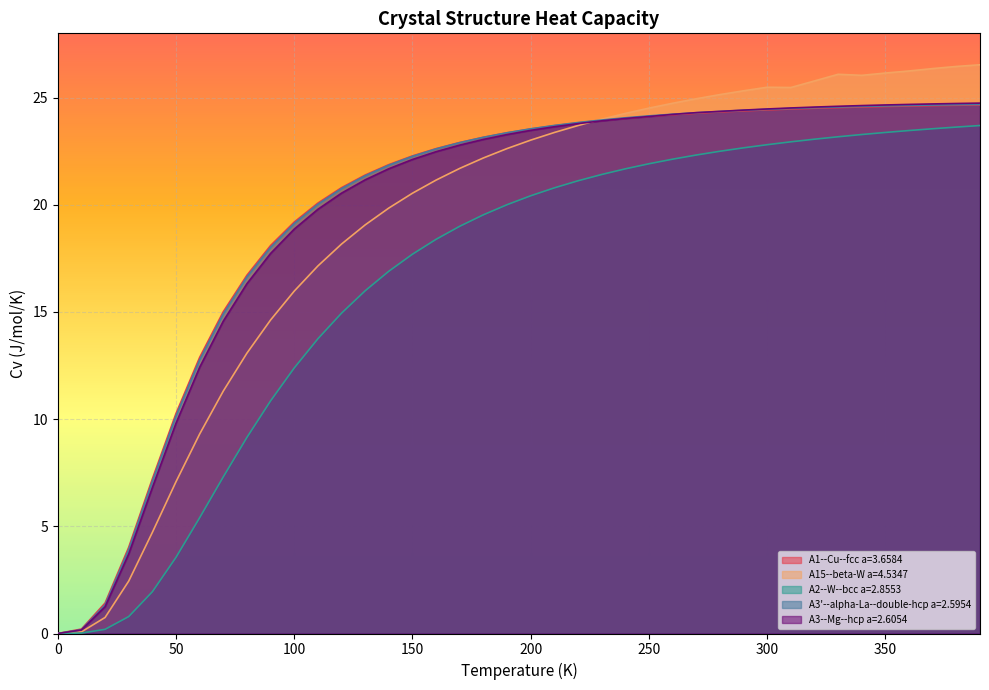

Is the value of A3'--alpha-La--double-hcp a=2.5954 at 190.0 greater than the value of A2--W--bcc a=2.8553 at 200.0?

Yes